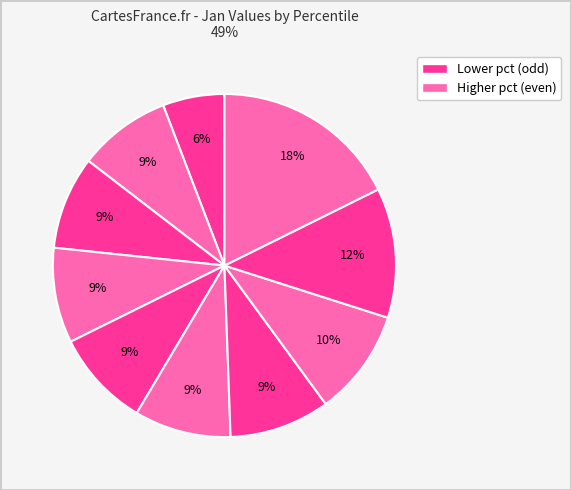

Is there a majority slice in this chart?

No